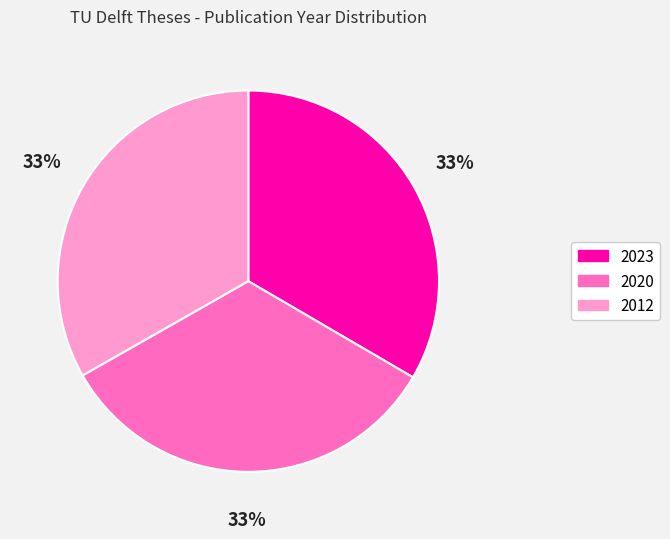

To the nearest percent, what portion does 2020 represent?

33%